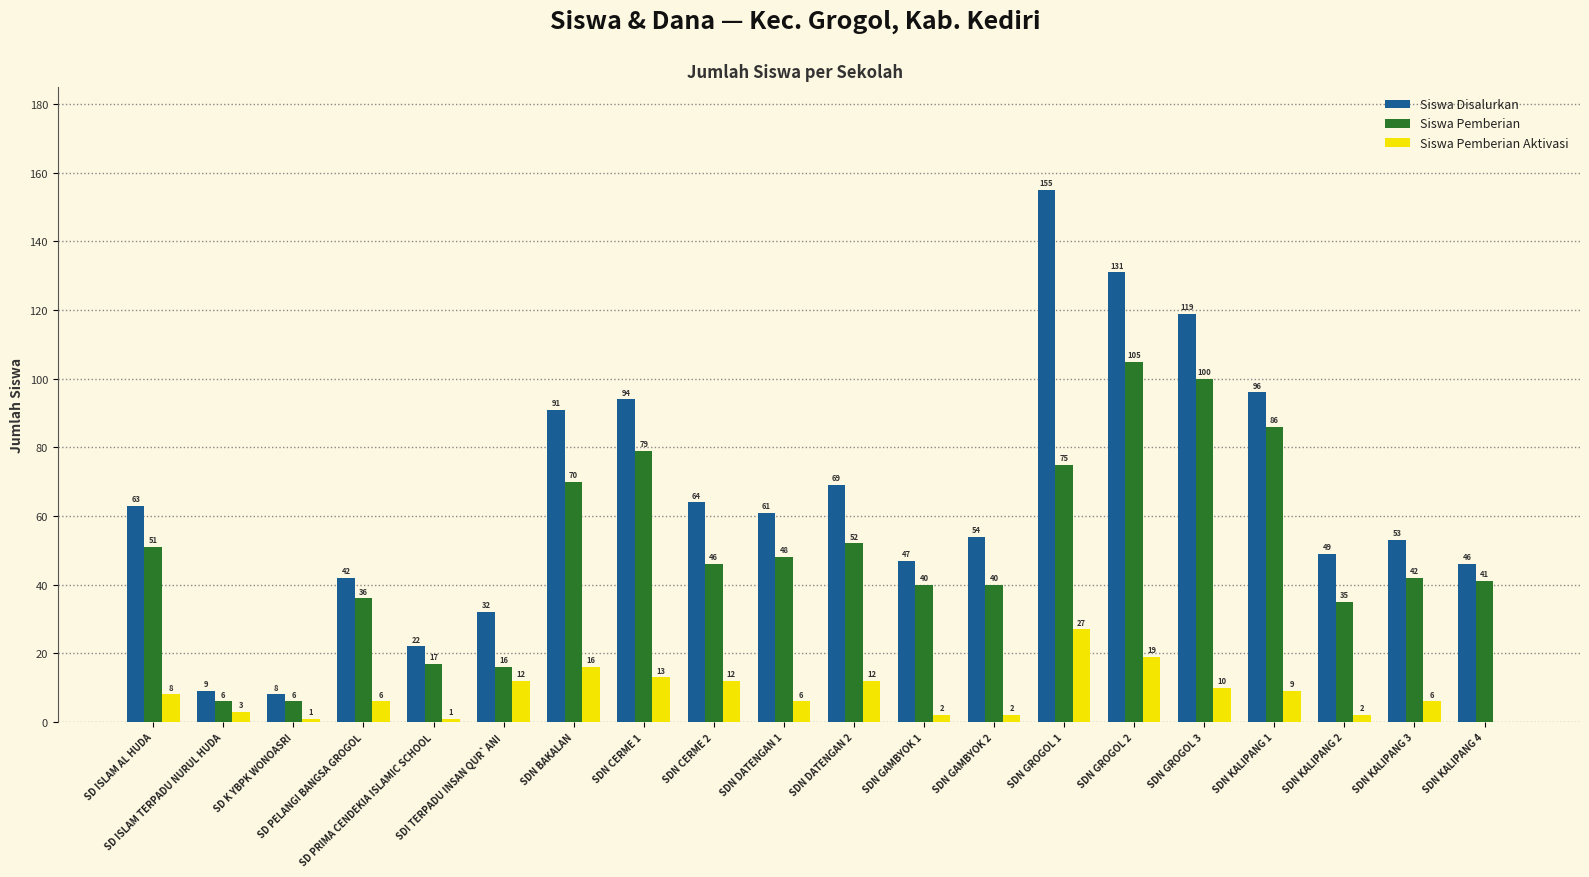

True or false: Siswa Pemberian Aktivasi has a value of 8 at SD ISLAM AL HUDA.

True